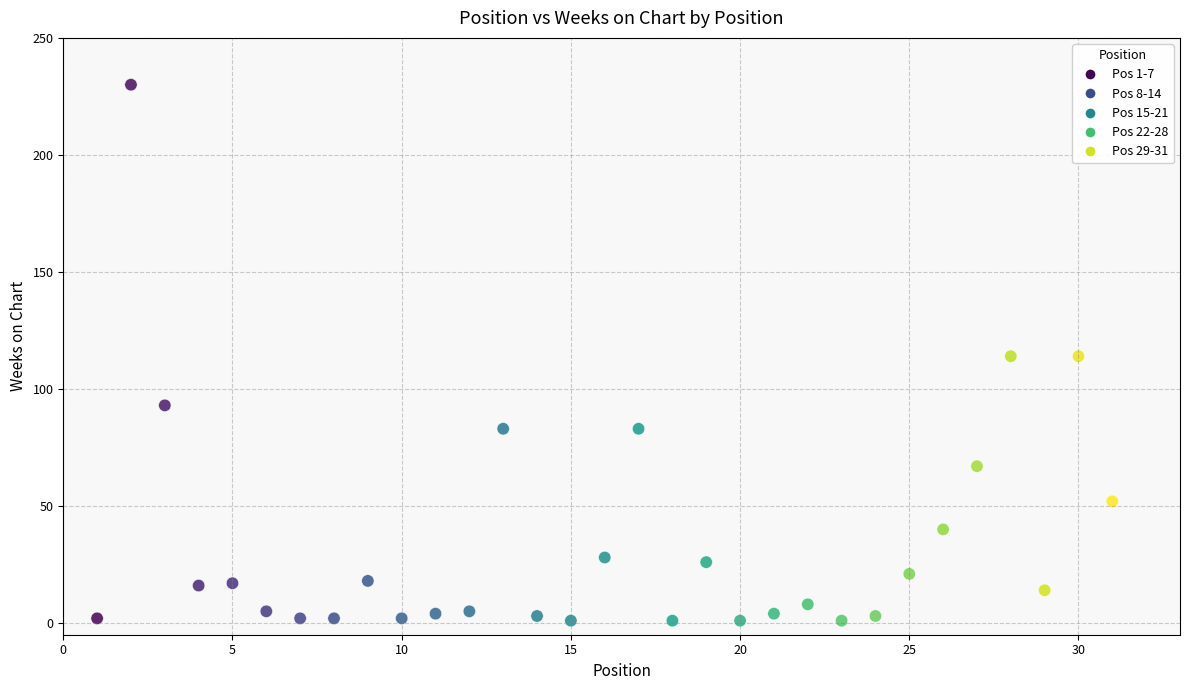

What is the range of Y values (max minus min)?

229